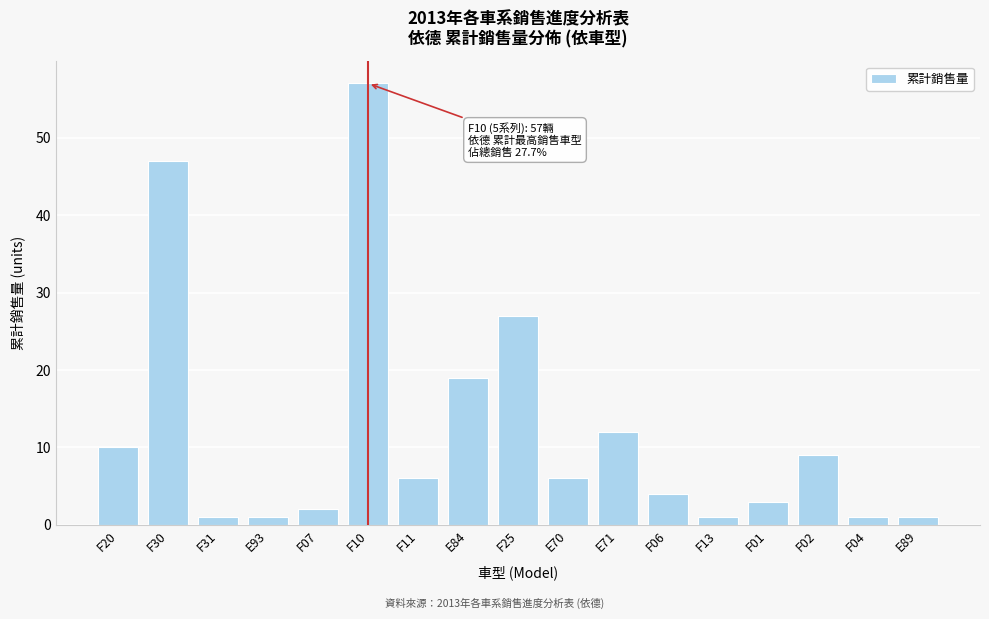

Reading right to left, extract all data points from this chart.

E89=1	F04=1	F02=9	F01=3	F13=1	F06=4	E71=12	E70=6	F25=27	E84=19	F11=6	F10=57	F07=2	E93=1	F31=1	F30=47	F20=10